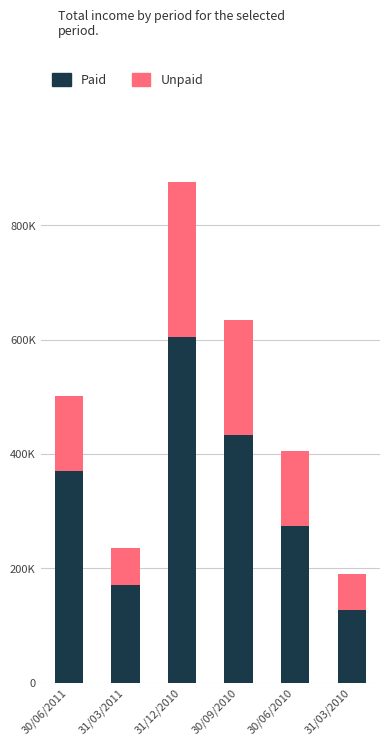

At which category is the sum across all series the highest?

31/12/2010